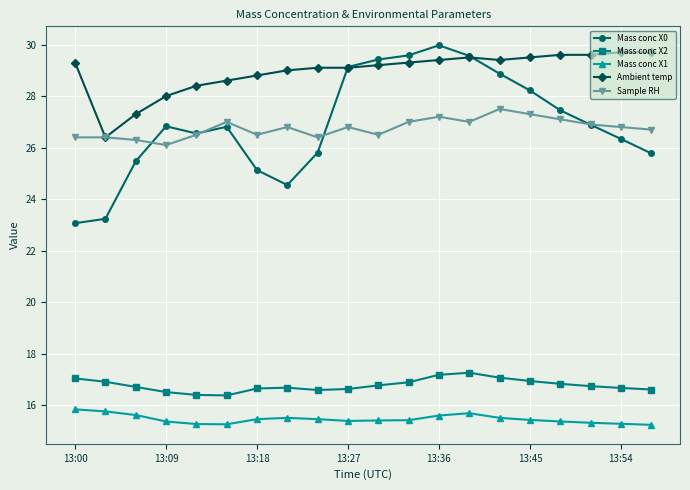

What is the average value of the Mass conc X2 series?

16.8